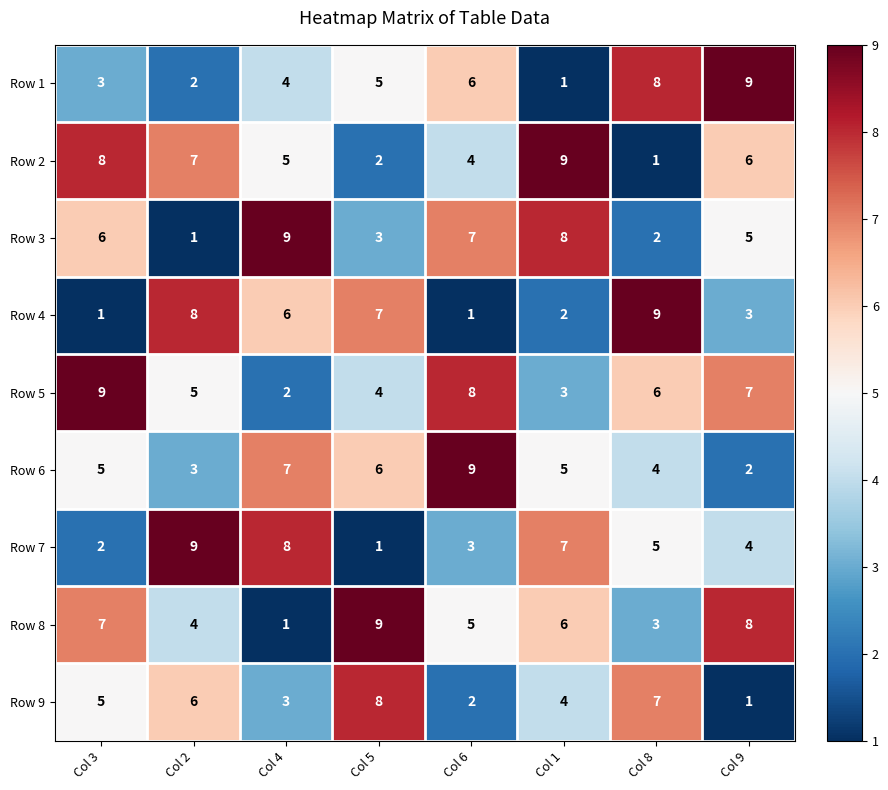

At which category is the sum across all series the highest?

Col 3